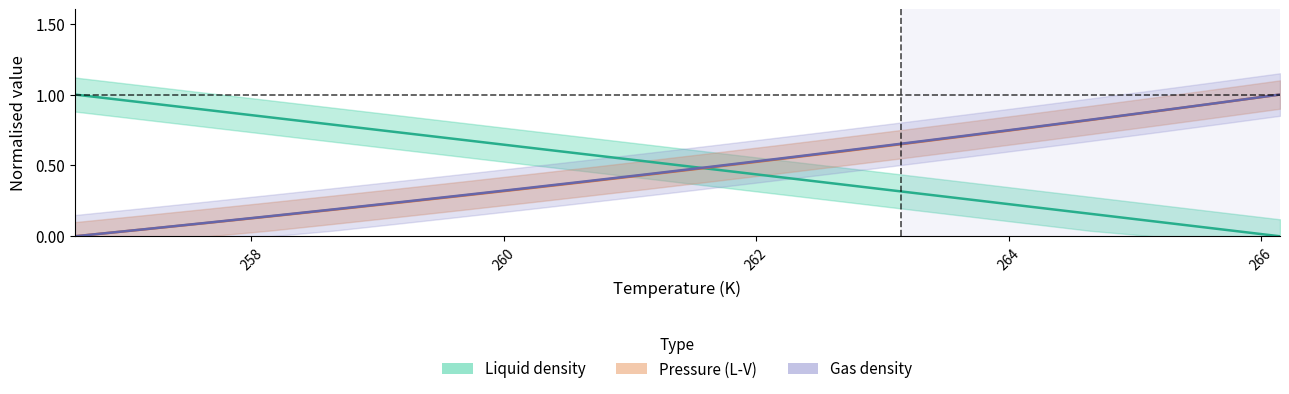

Reading right to left, transcribe all the data shown in this chart.

Liquid density: 0.0	0.1	0.1	0.2	0.2	0.3	0.3	0.4	0.4	0.5	0.5	0.6	0.6	0.7	0.7	0.8	0.8	0.9	0.9	1.0
Pressure (L-V): 1.0	0.9	0.9	0.8	0.8	0.7	0.7	0.6	0.5	0.5	0.4	0.4	0.3	0.3	0.2	0.2	0.1	0.1	0.0	0.0
Gas density: 1.0	0.9	0.9	0.8	0.8	0.7	0.7	0.6	0.5	0.5	0.4	0.4	0.3	0.3	0.2	0.2	0.1	0.1	0.0	0.0